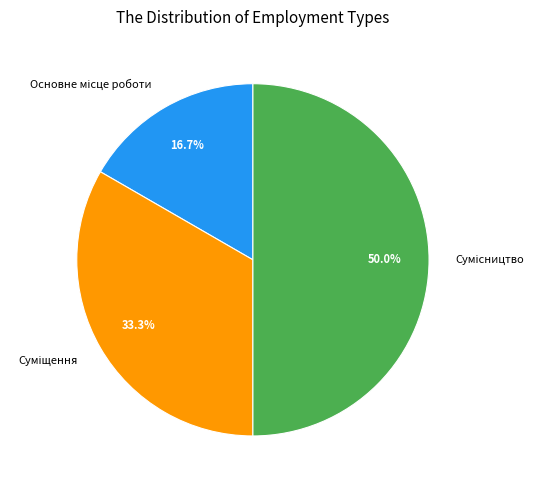

How many slices are in this pie chart?

3